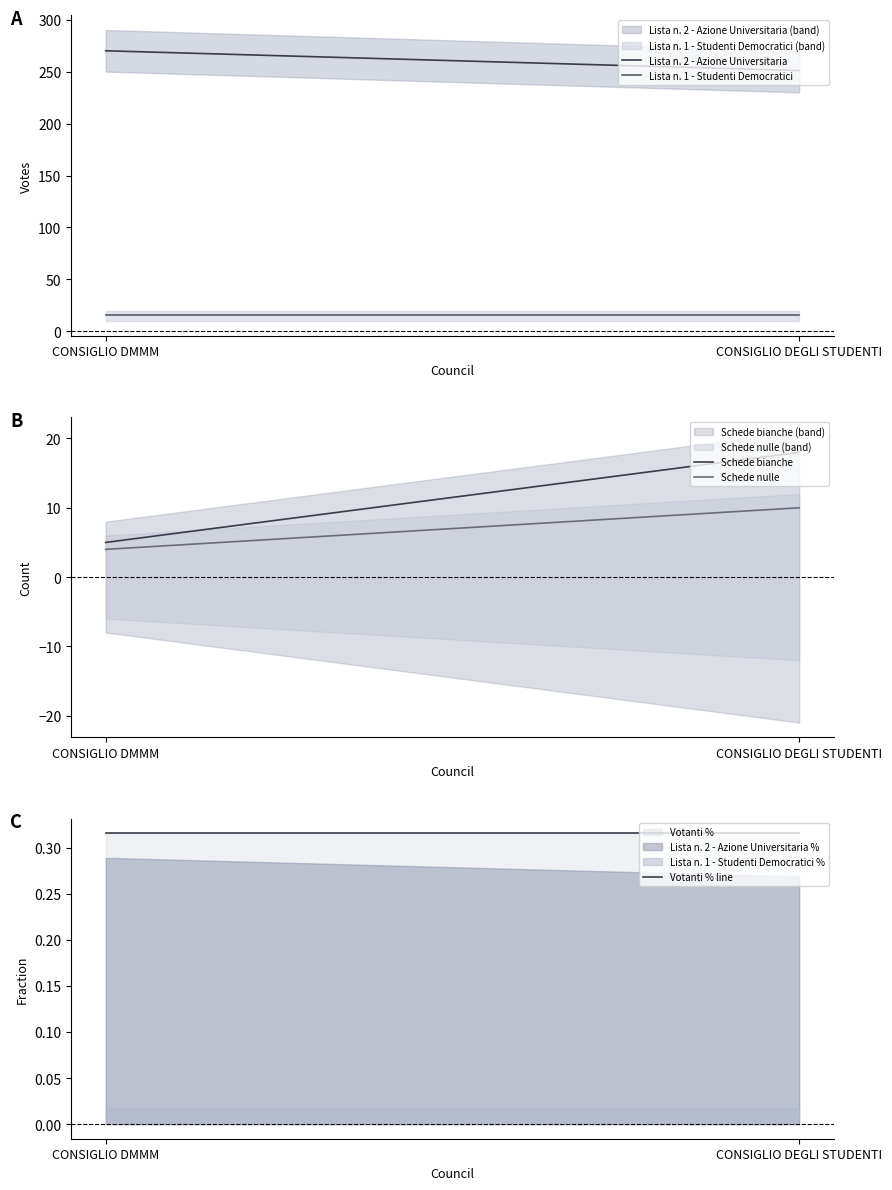

At which label does Lista n. 2 - Azione Universitaria reach its peak?

CONSIGLIO DMMM